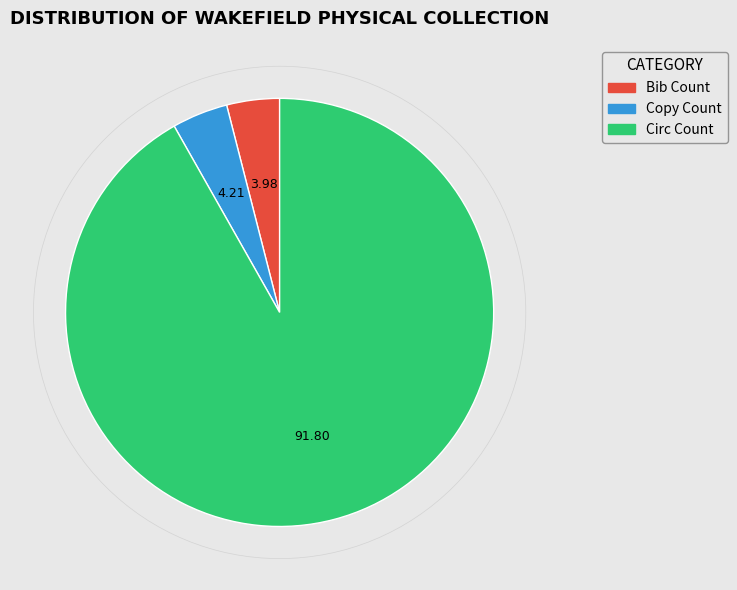

True or false: Copy Count accounts for 10% of the total.

False